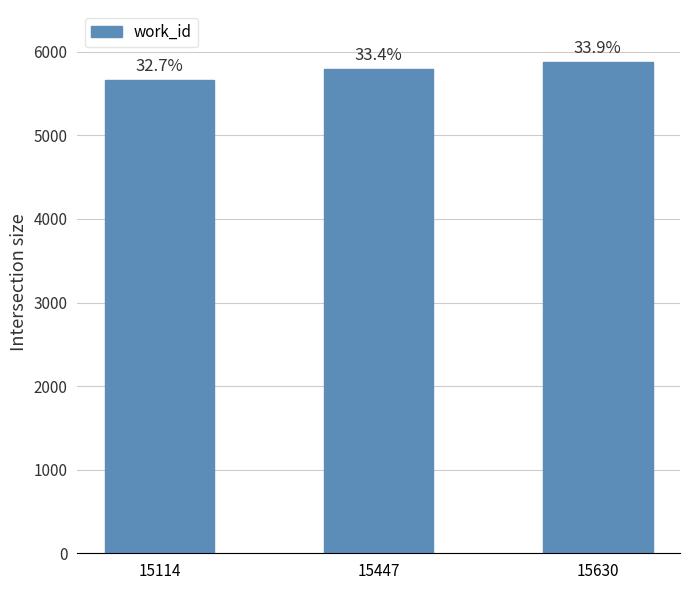

Reading left to right, list all the values displayed in this chart.

5658	5791	5877